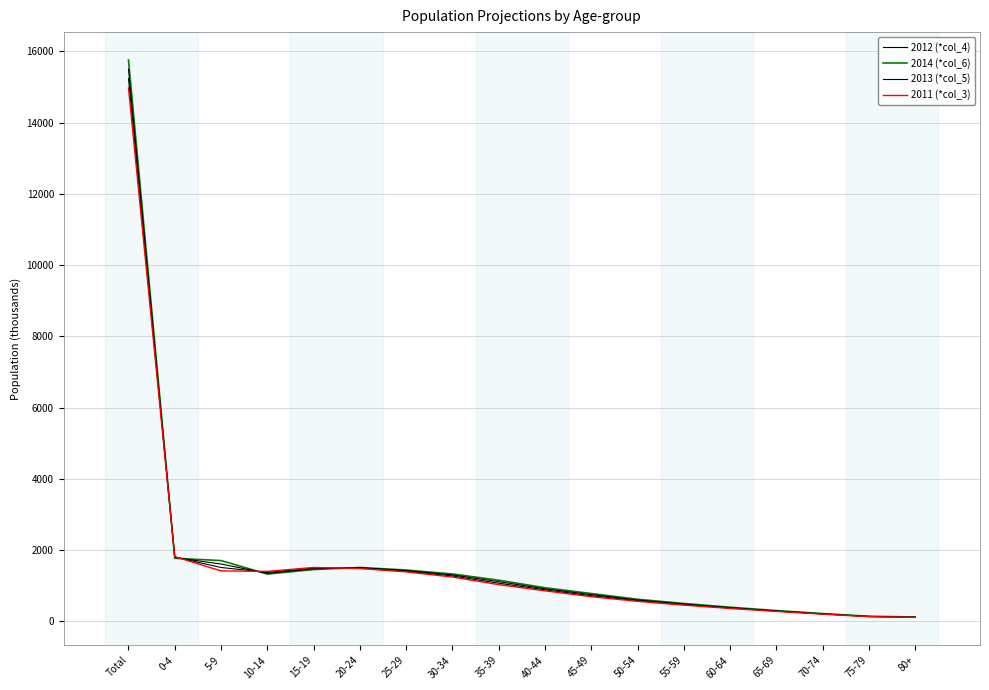

The 2011 (*col_3) series shows 620 at 0-4. True or false?

False